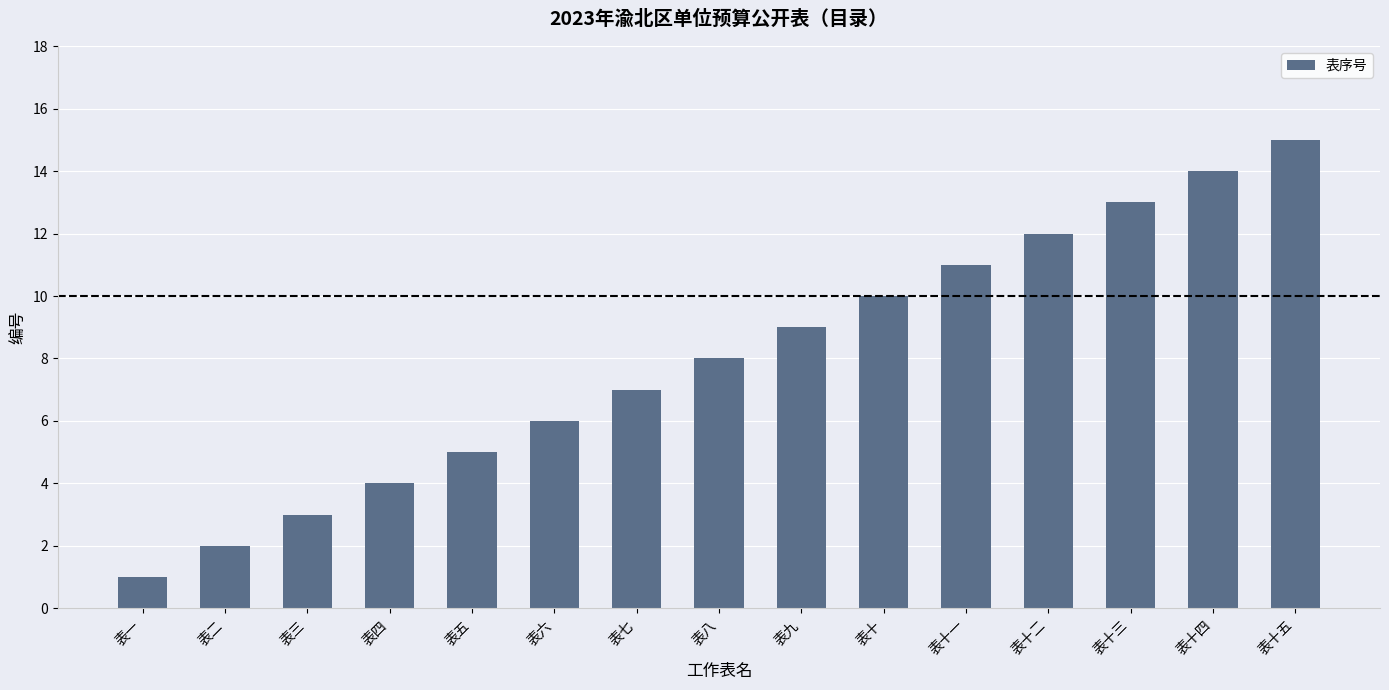

What is the difference between the values at 表六 and 表五?

1